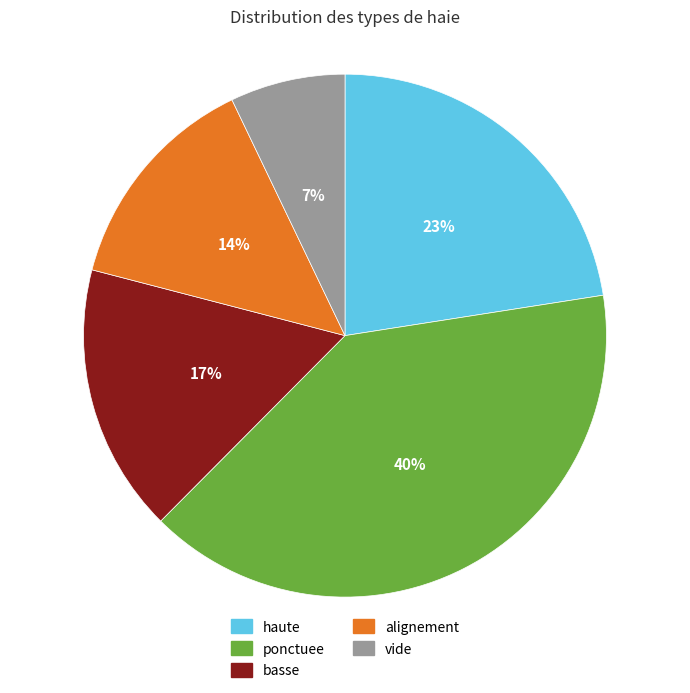

Is the sum of ponctuee and basse greater than half?

Yes